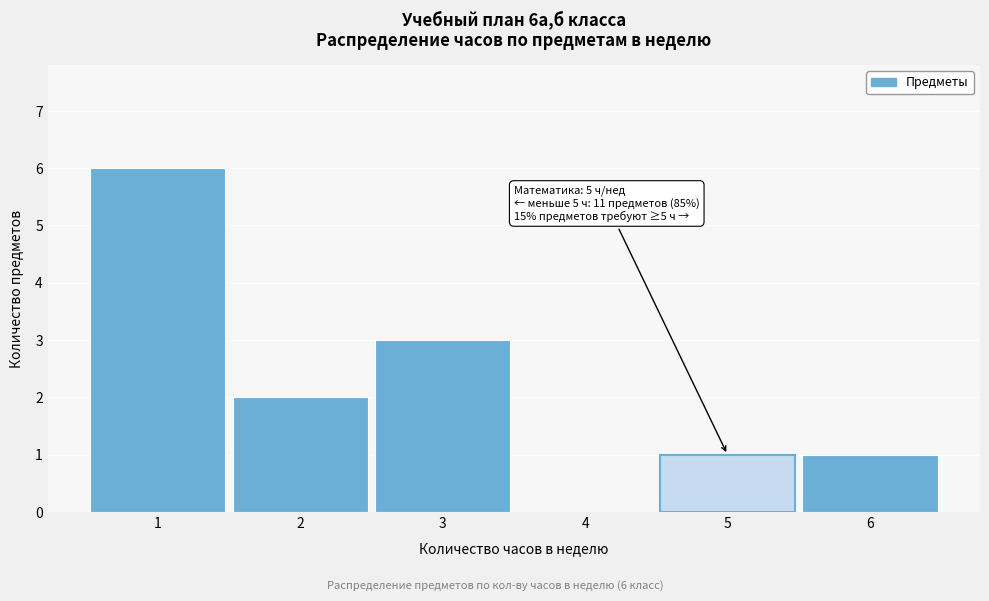

Which range on the x-axis has the tallest bar?

0.5 to 1.5